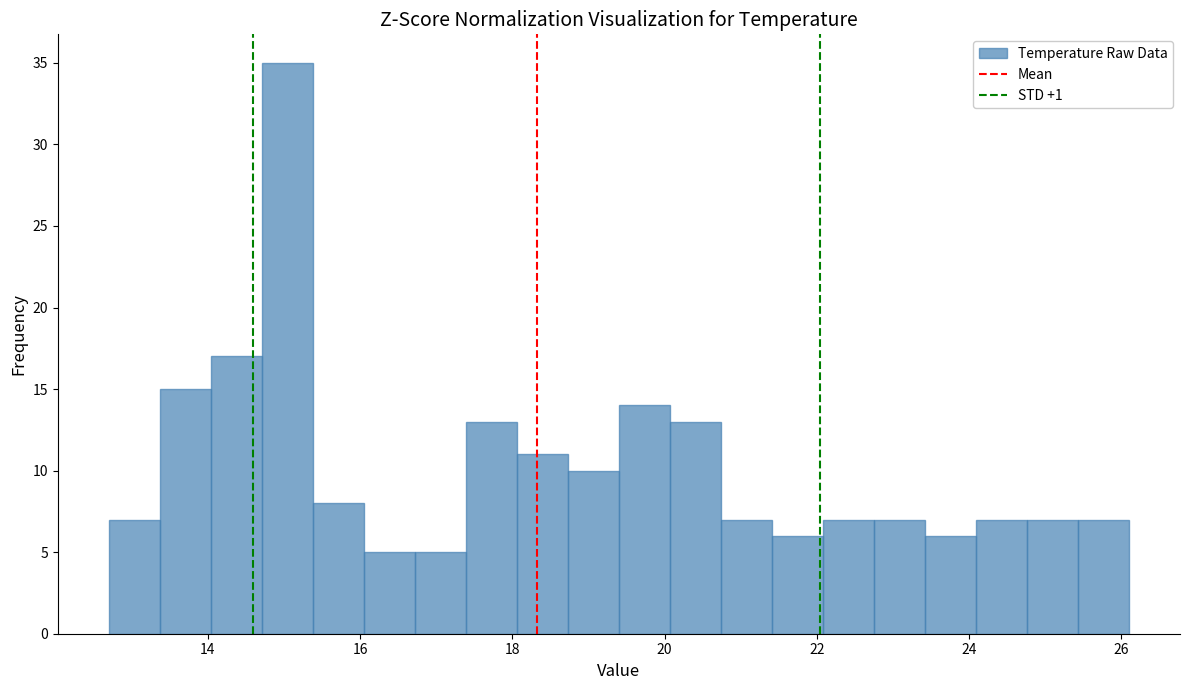

Around what value on the x-axis is the tallest bar? Give the approximate position of its centre, as read against the axis.

15.0